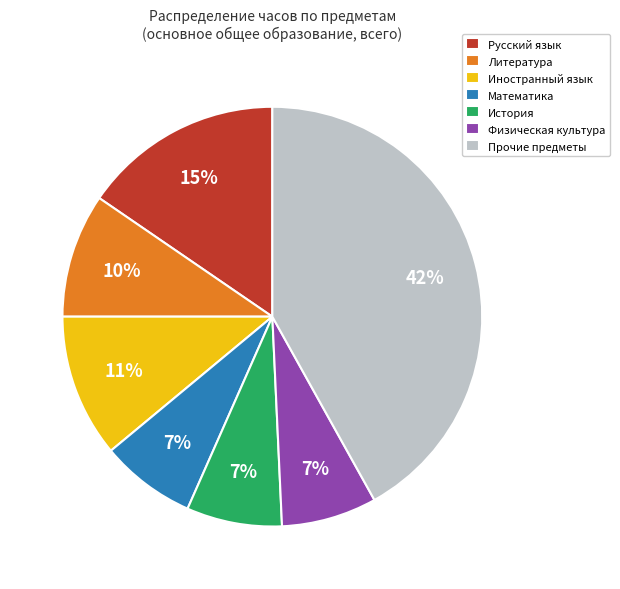

To the nearest percent, what is the combined percentage of Физическая культура and Прочие предметы?

49%